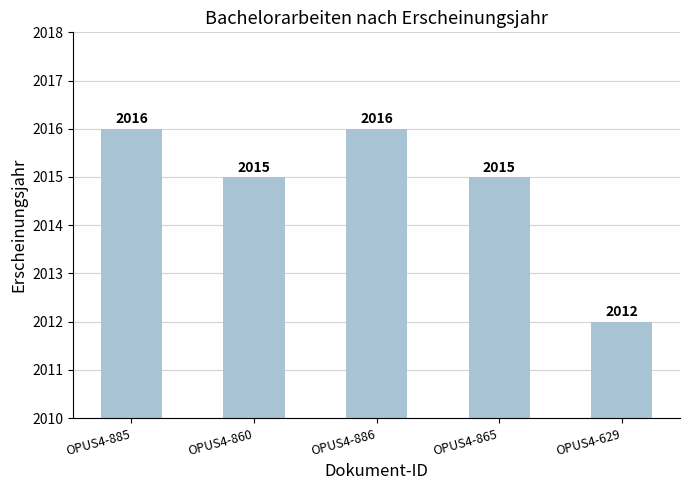

What is the minimum value shown in the chart?

2012